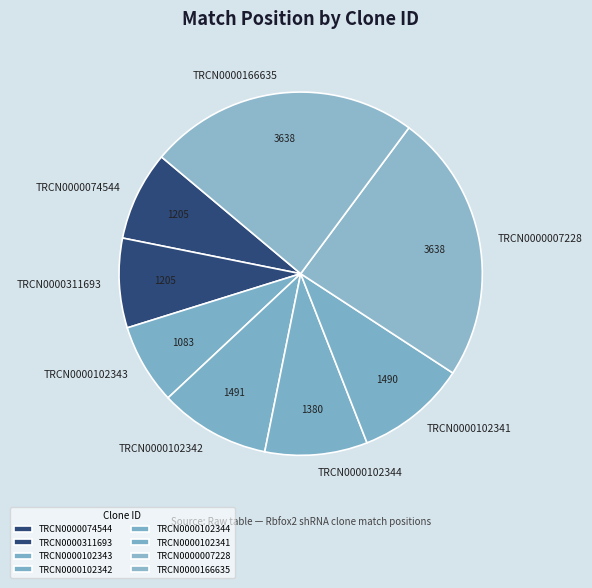

Count the number of slices in the pie.

8